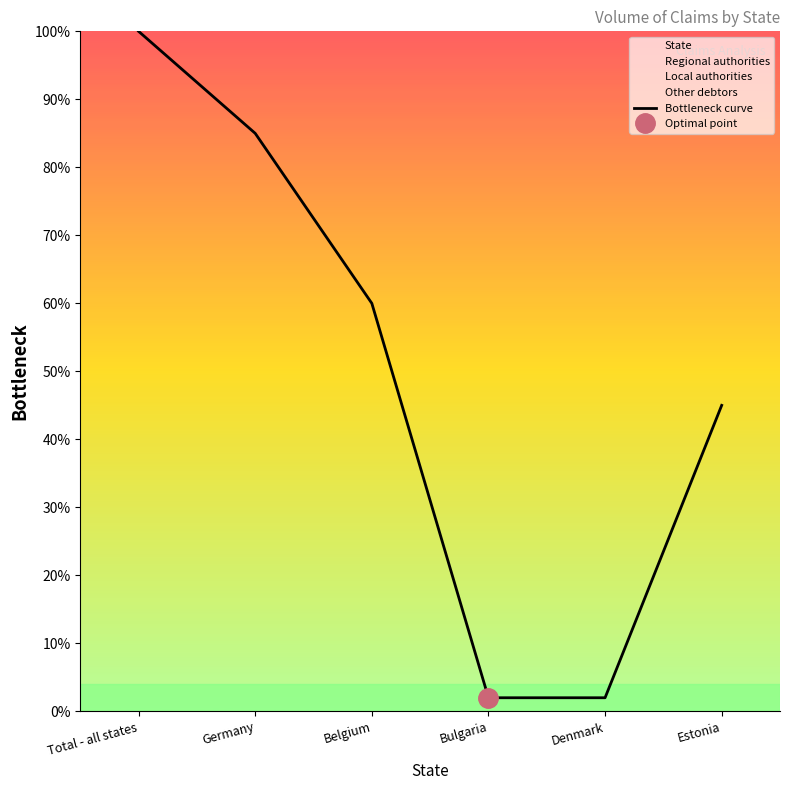

What is the difference between the maximum and minimum values?

98